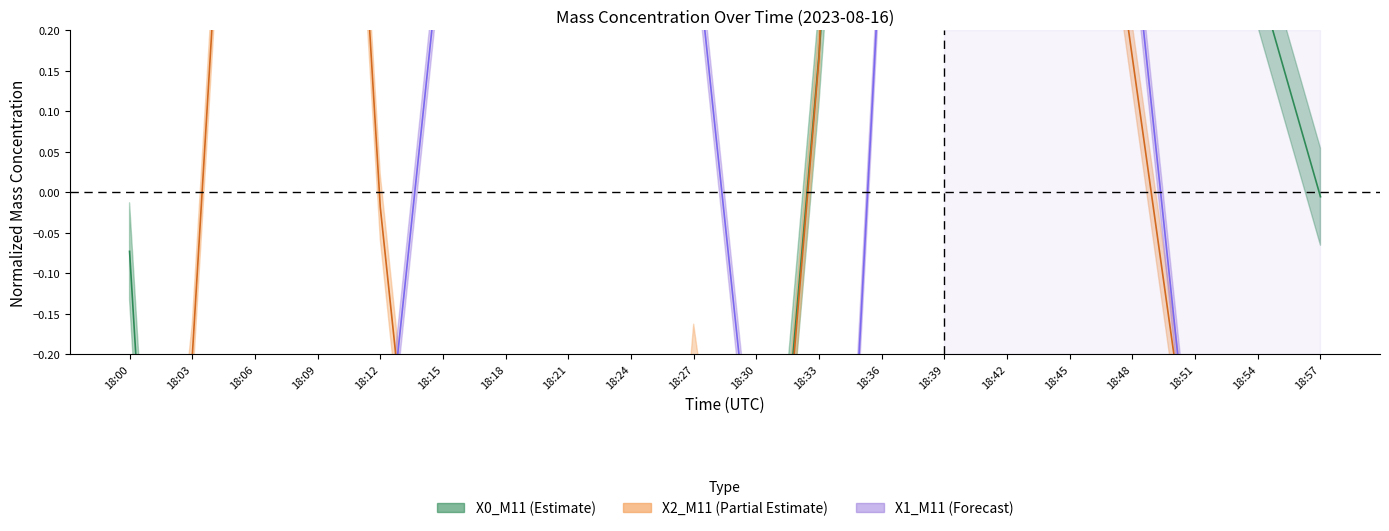

Reading left to right, extract all data points from this chart.

X0_M11: 18:00=-0.1	18:03=-1.4	18:06=-1.1	18:09=-1.1	18:12=-0.7	18:15=-1.0	18:18=-0.8	18:21=-0.3	18:24=-0.6	18:27=-0.6	18:30=-0.7	18:33=0.2	18:36=1.3	18:39=2.1	18:42=1.8	18:45=1.3	18:48=0.9	18:51=0.5	18:54=0.3	18:57=-0.0
X2_M11: 18:00=-0.9	18:03=-0.2	18:06=1.1	18:09=1.3	18:12=-0.0	18:15=-0.8	18:18=-1.5	18:21=-0.6	18:24=-1.1	18:27=-0.2	18:30=-0.8	18:33=0.2	18:36=2.2	18:39=1.6	18:42=1.1	18:45=0.7	18:48=0.2	18:51=-0.4	18:54=-0.8	18:57=-1.1
X1_M11: 18:00=-1.9	18:03=-1.1	18:06=-0.4	18:09=-0.4	18:12=-0.4	18:15=0.3	18:18=1.1	18:21=1.8	18:24=1.8	18:27=0.3	18:30=-0.4	18:33=-1.1	18:36=0.3	18:39=0.3	18:42=1.1	18:45=1.1	18:48=0.3	18:51=-0.4	18:54=-1.1	18:57=-1.1